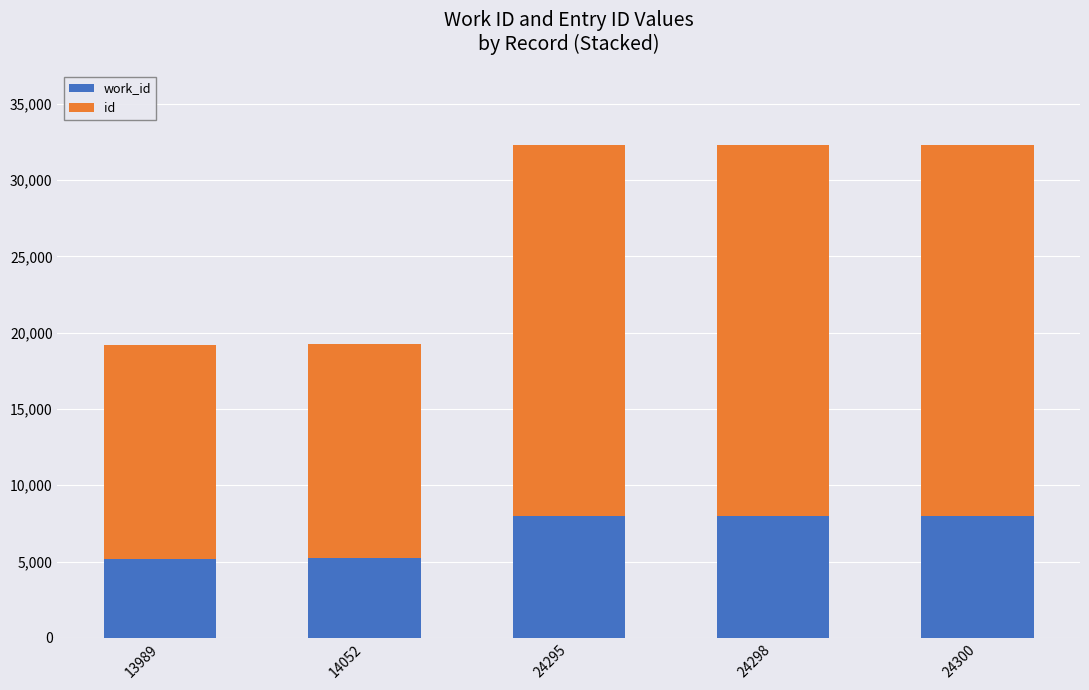

How many distinct data groups are displayed?

2